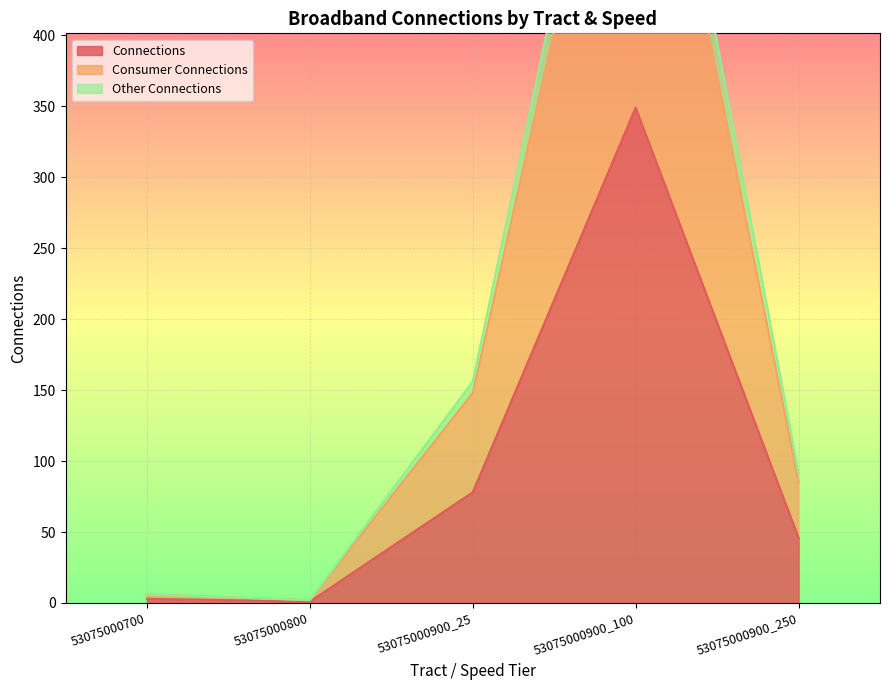

Between 53075000800 and 53075000900_25, which series saw the biggest shift?

other_connections